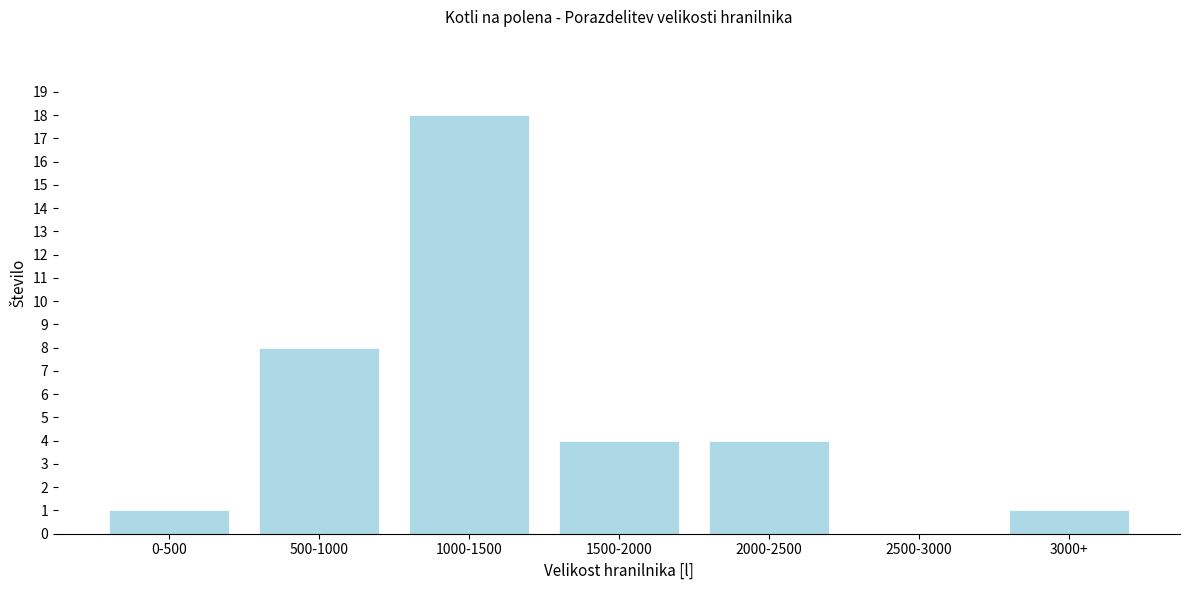

Reading right to left, transcribe all the data shown in this chart.

3000+=1	2500-3000=0	2000-2500=4	1500-2000=4	1000-1500=18	500-1000=8	0-500=1